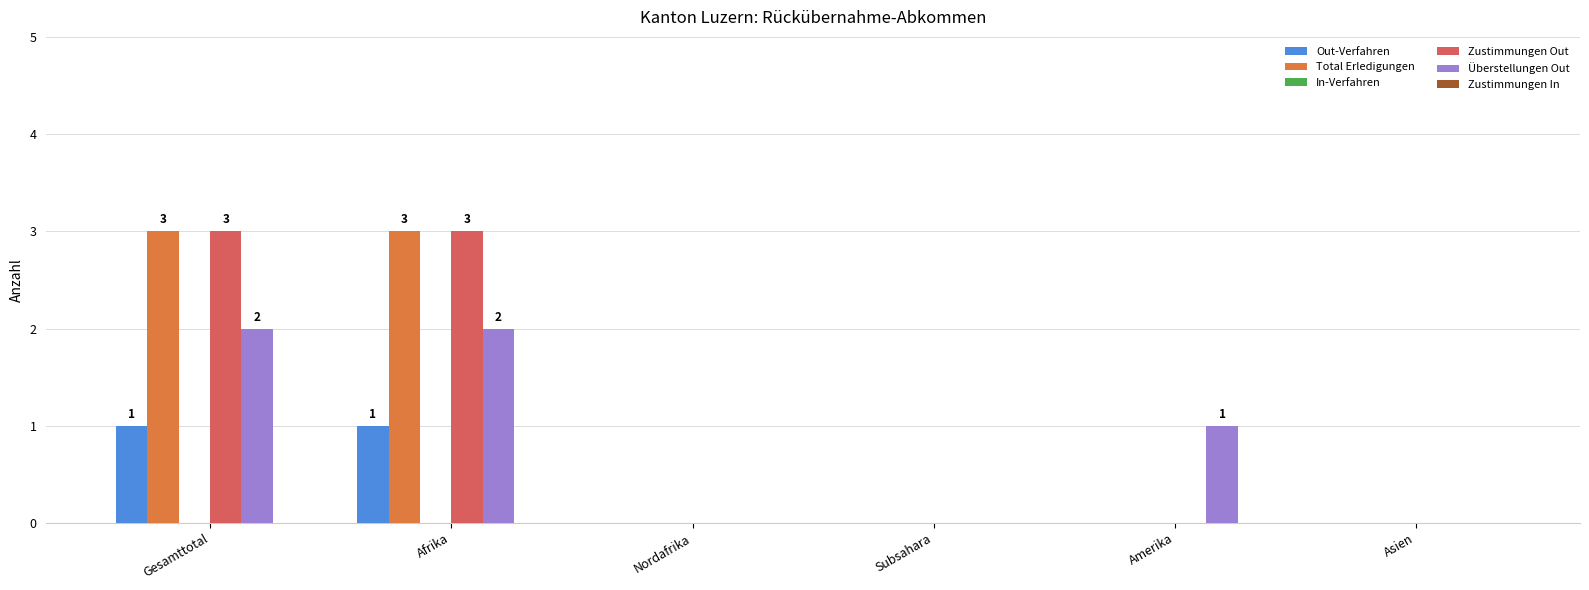

How many series are shown in this chart?

4